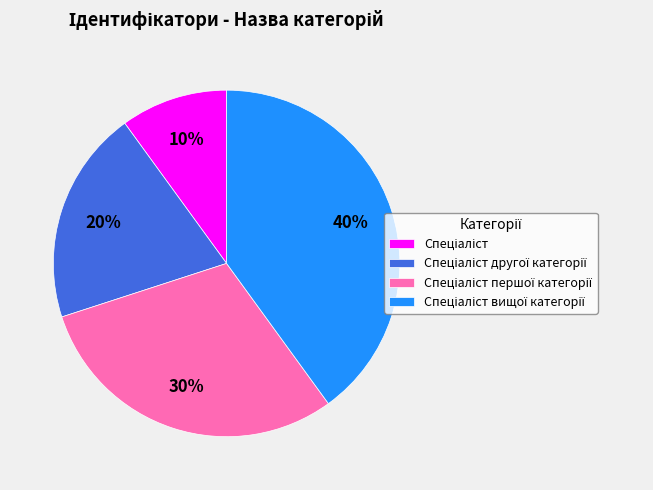

Does any single category account for the majority?

No